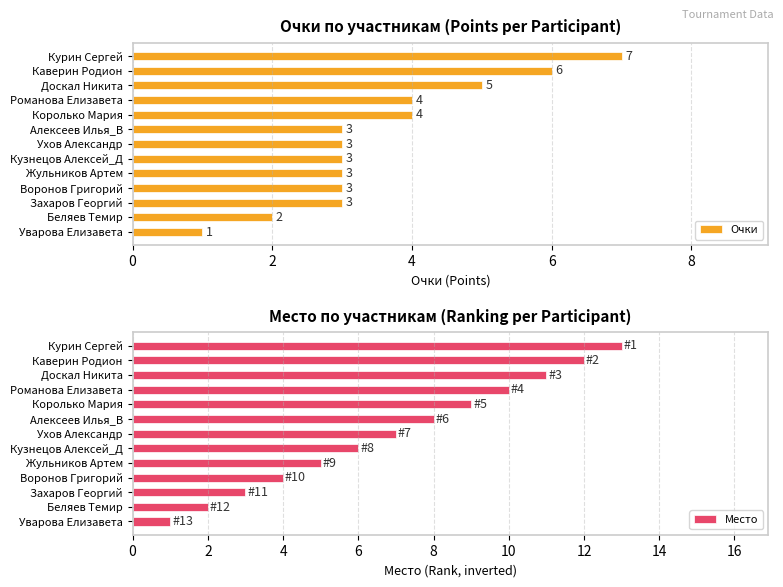

What is the smallest value displayed?

1